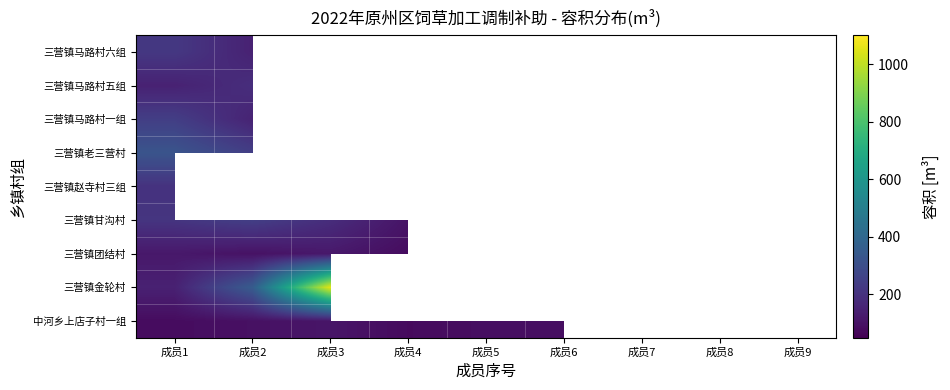

Where is 三营镇赵寺村三组 nearest to the value 202?

成员1